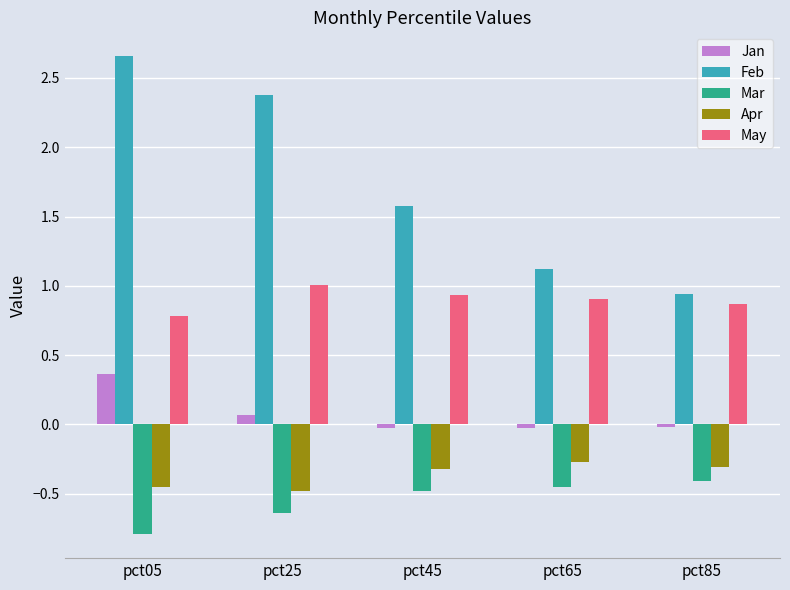

True or false: Jan has a value of -0.0 at pct85.

True